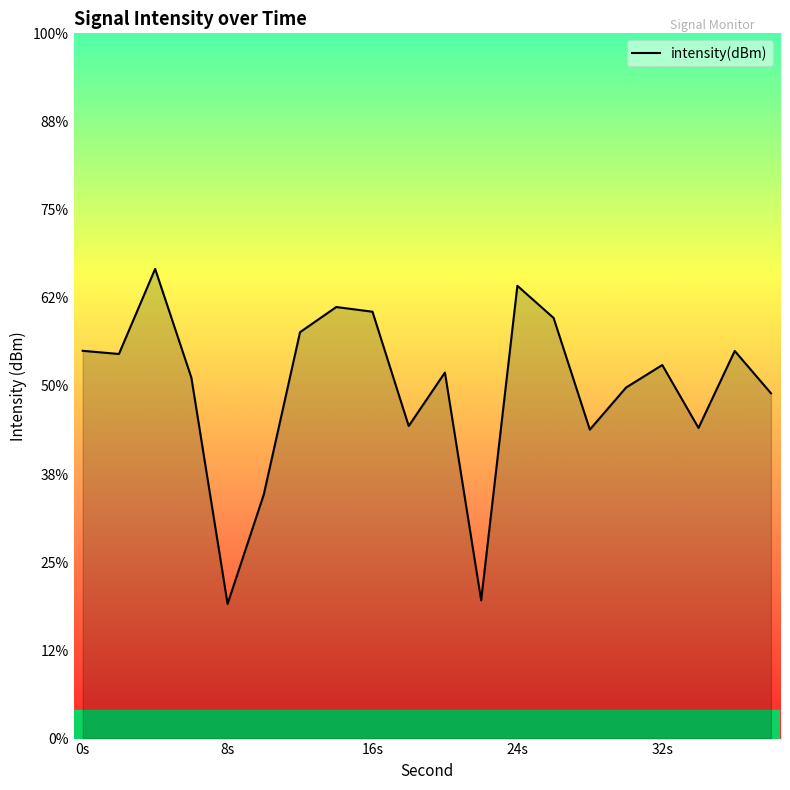

How many lines are shown in the chart?

1